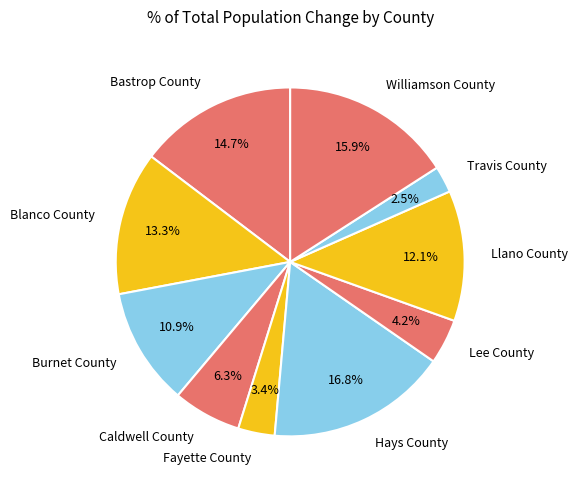

What is the total percentage of Williamson County and Bastrop County?

30.6%